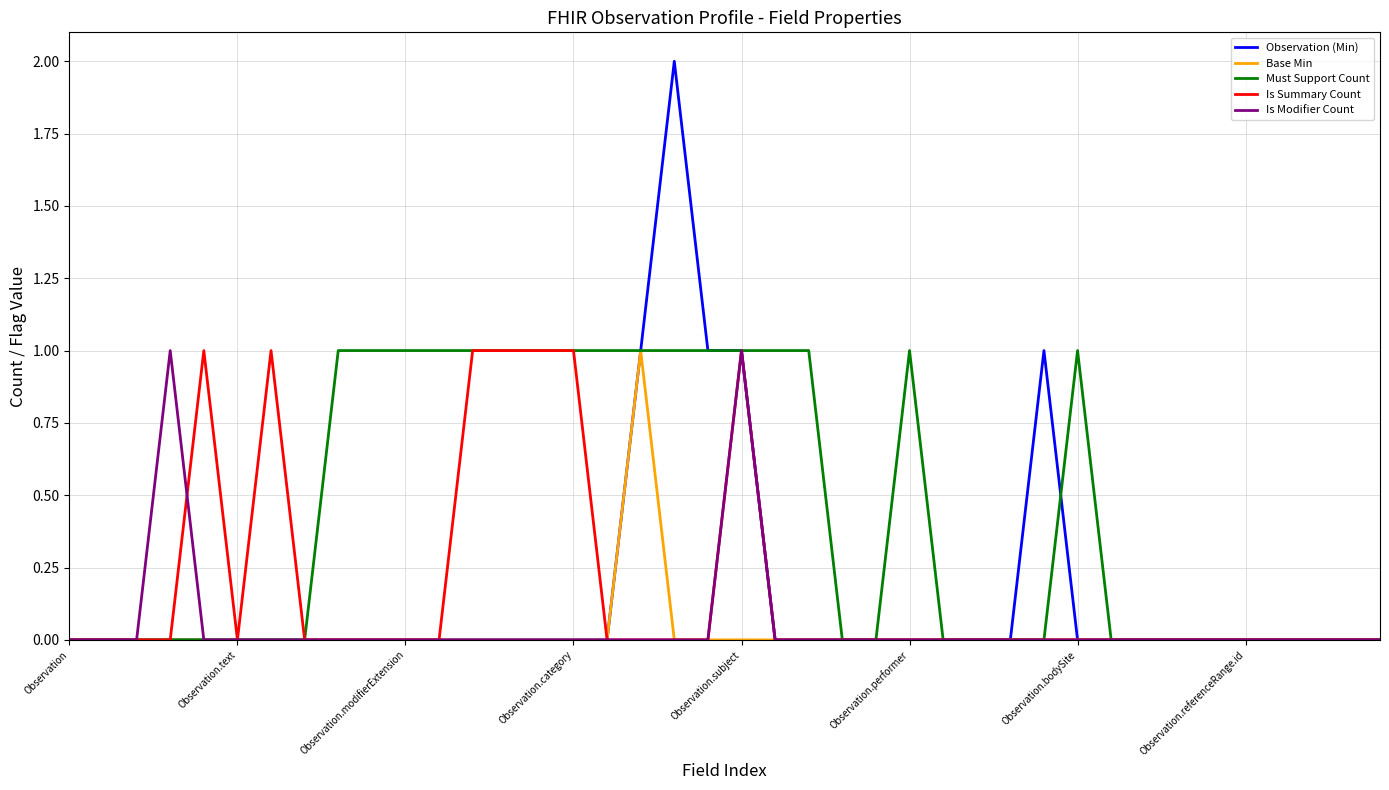

How many Observation (Min) values are between 0 and 1?

39